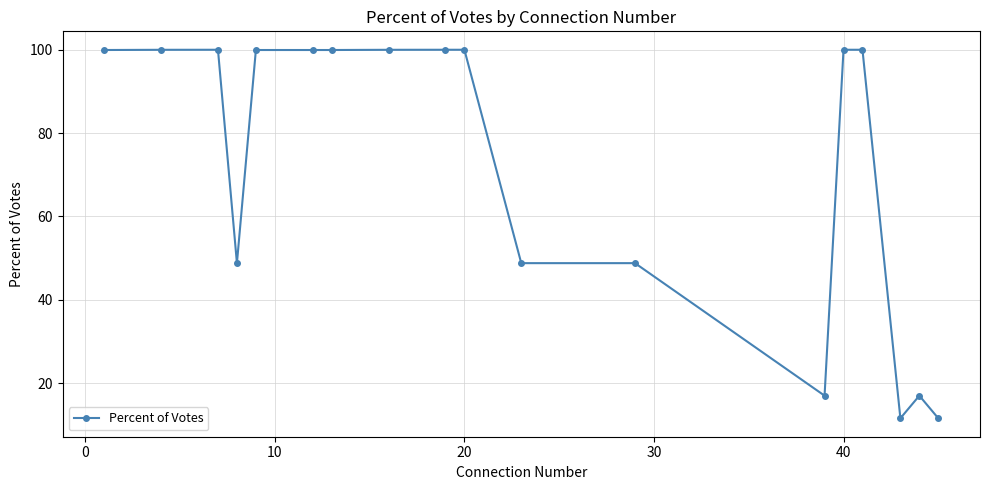

What is the greatest value displayed?

100.0